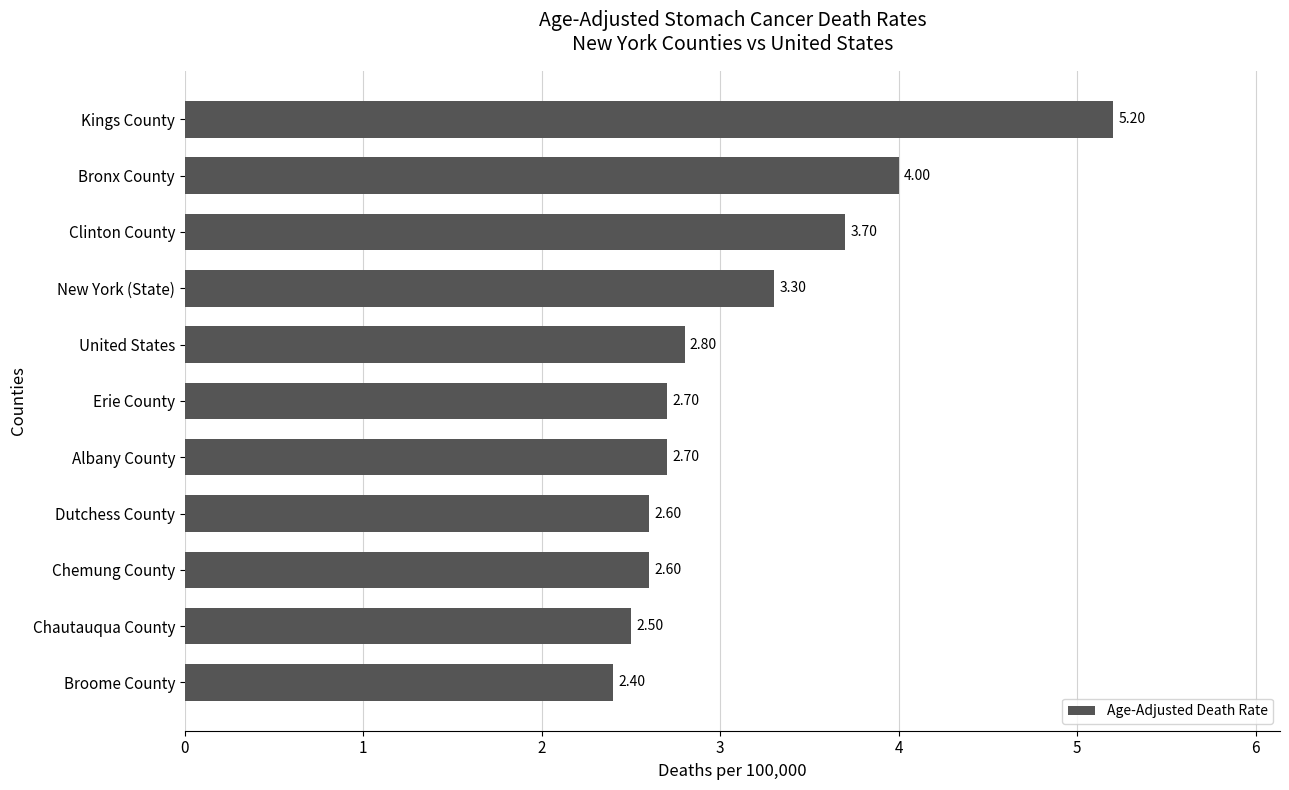

How many categories are shown in the chart?

11